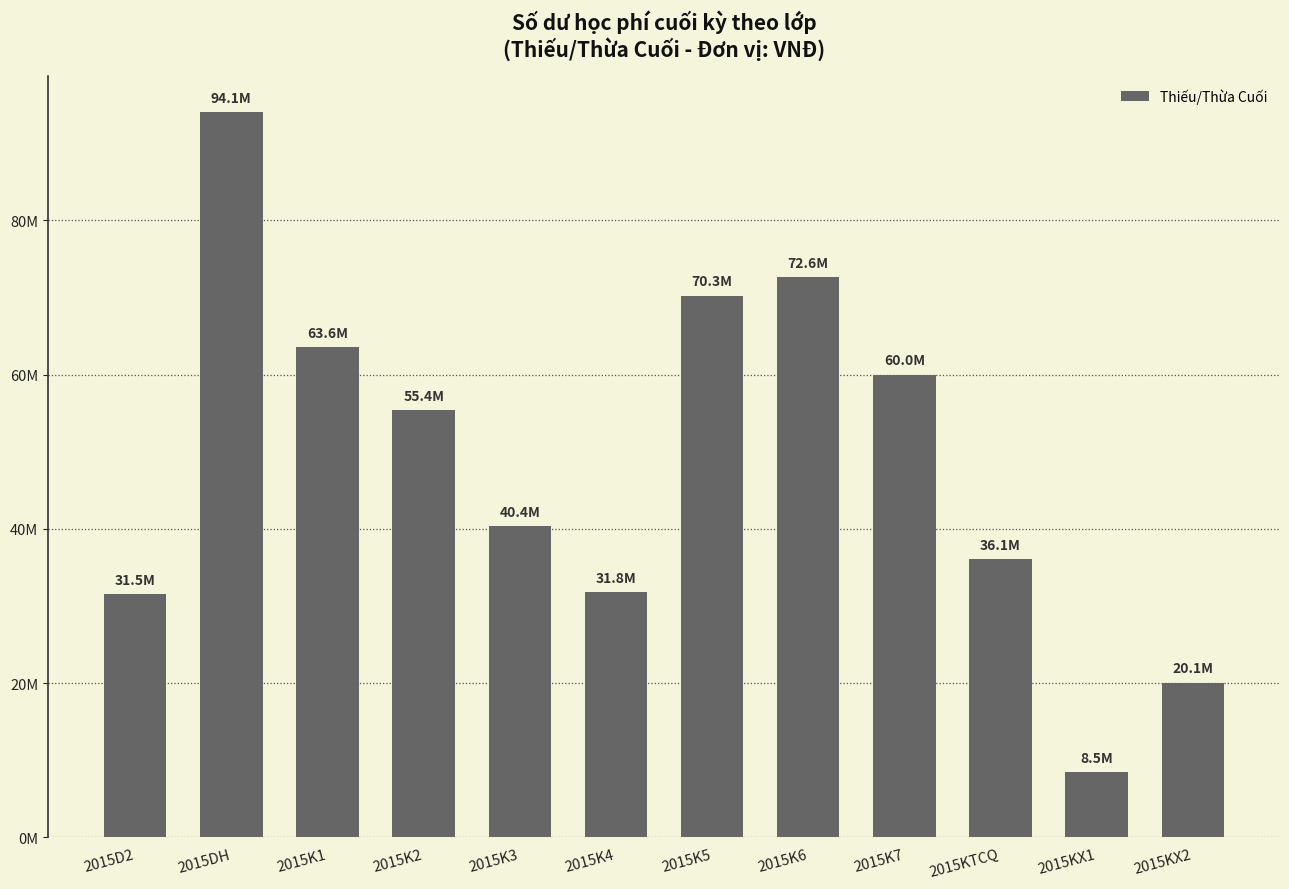

Which label corresponds to the smallest value in the chart?

2015KX1